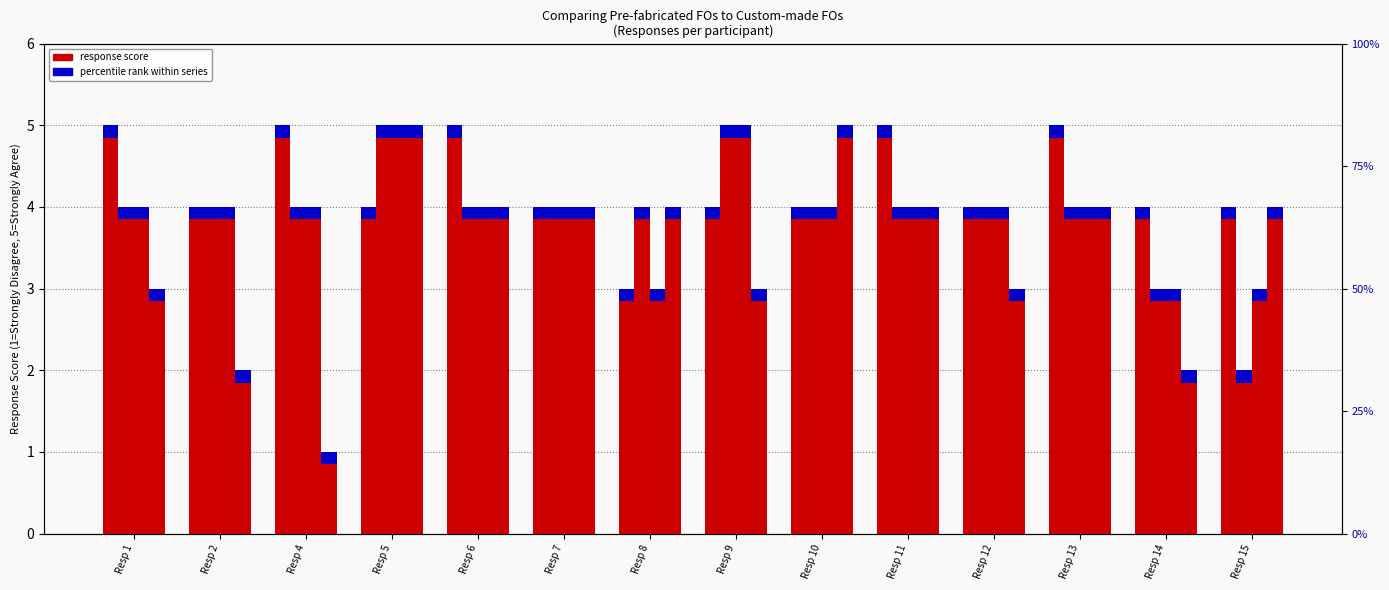

At which category does the chart reach its minimum across all series?

Resp 8